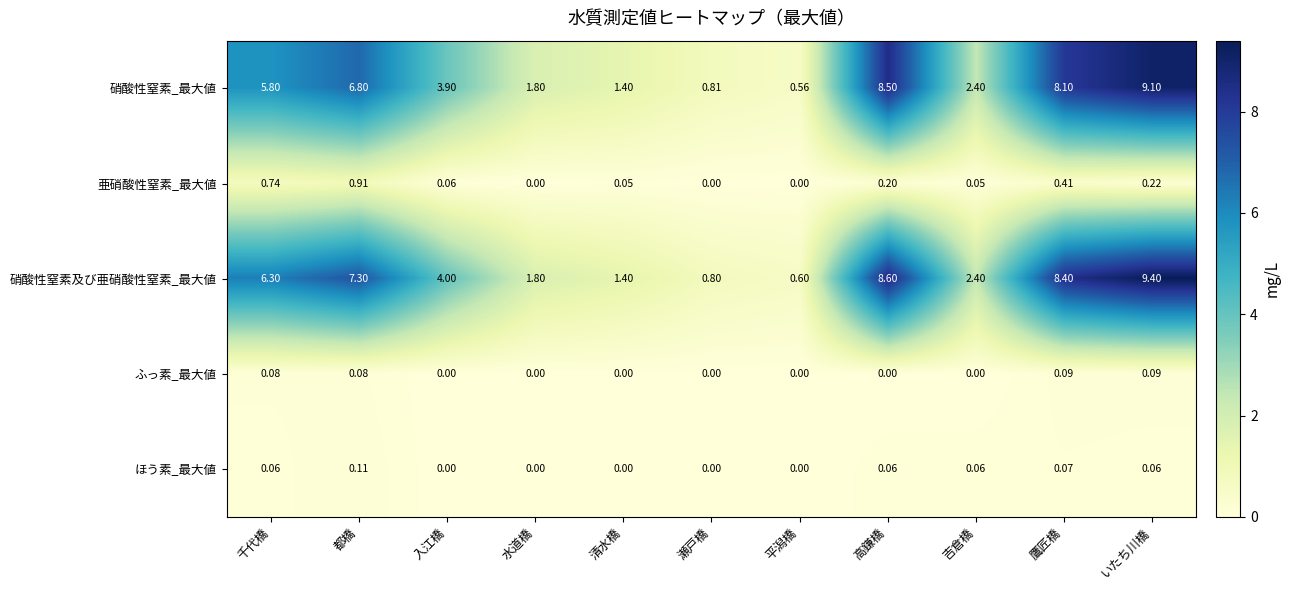

Between 千代橋 and 水道橋, which series saw the biggest shift?

硝酸性窒素及び亜硝酸性窒素_最大値